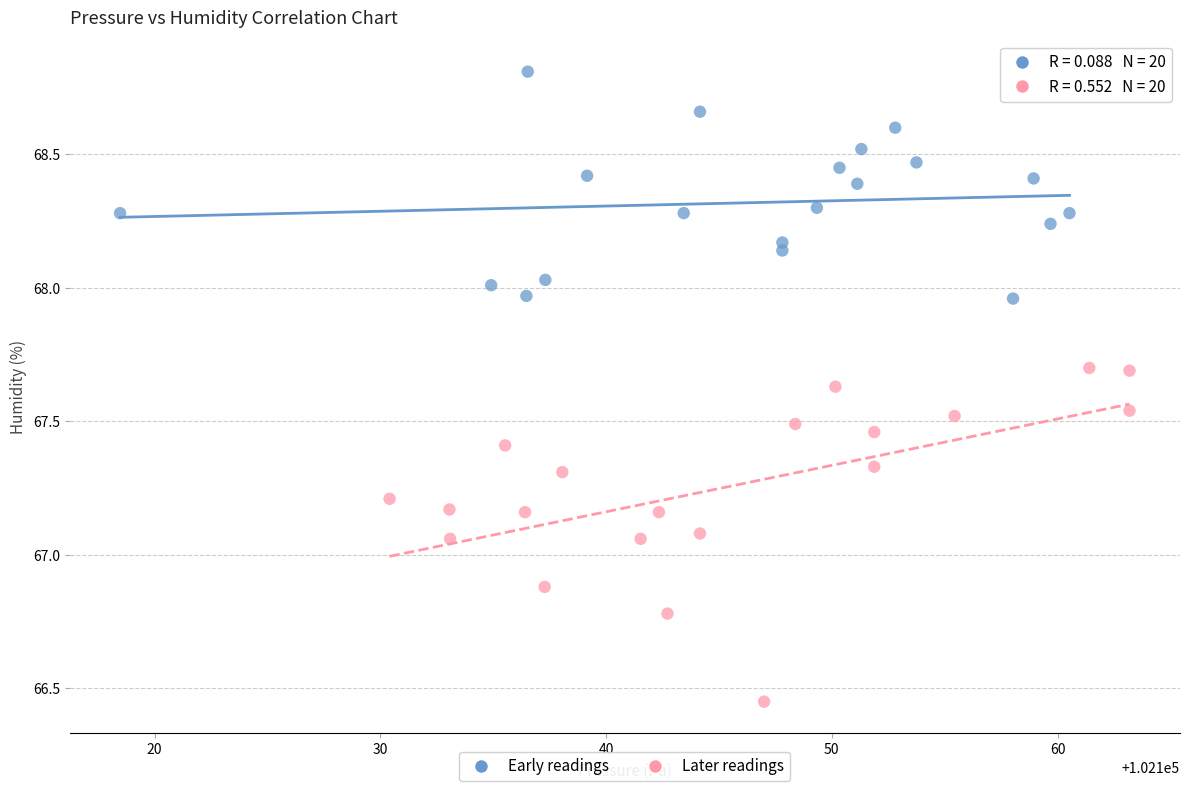

What are all the series names shown in the legend?

Early readings, Later readings